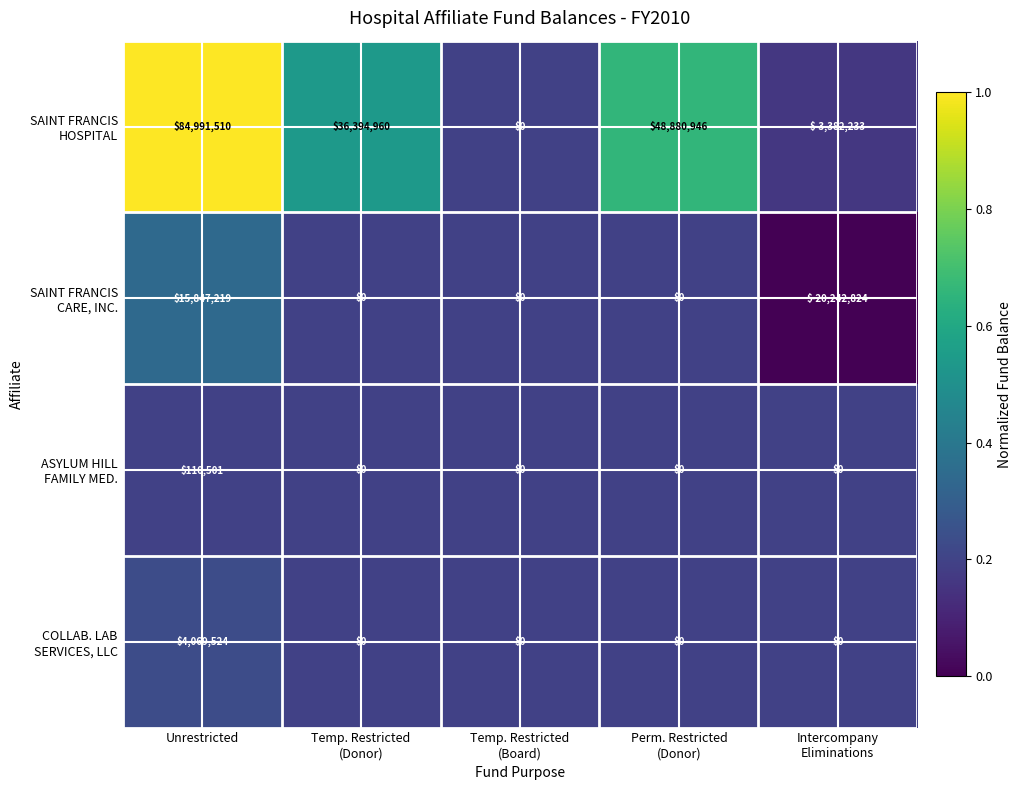

What is the minimum value shown in the chart?

-20242824